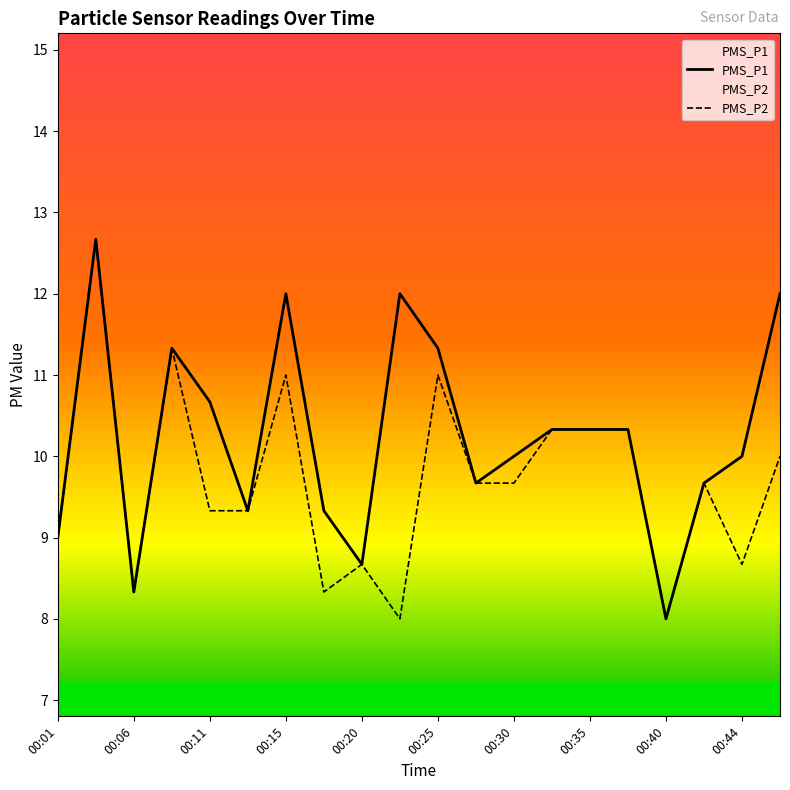

What is the minimum value shown in the chart?

8.0